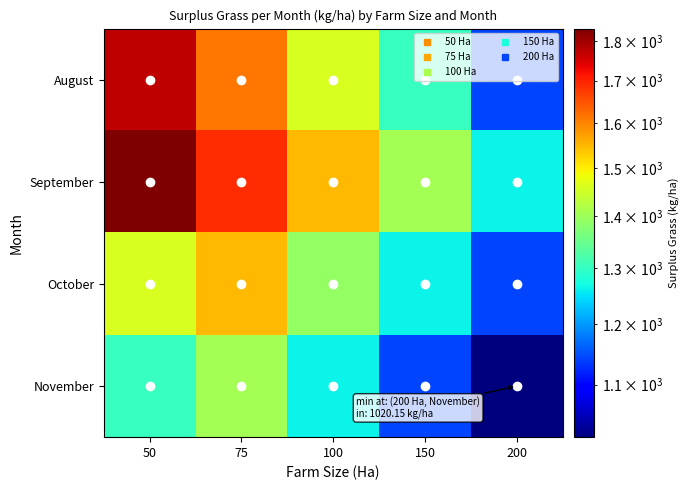

What is the maximum value shown in the chart?

1831.8